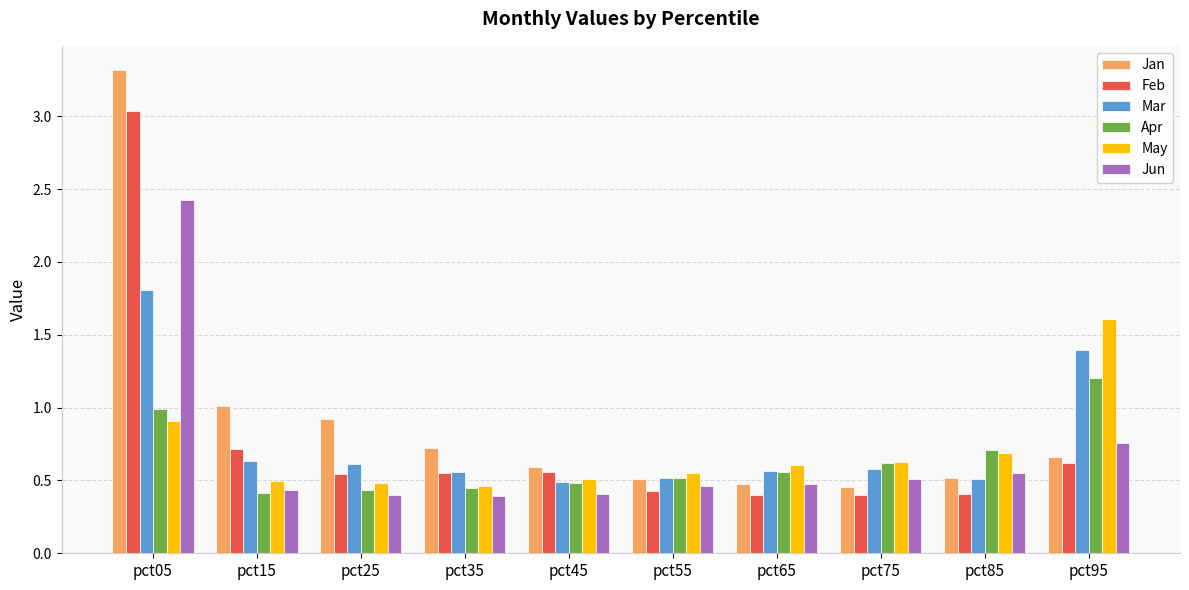

What is the difference between the second highest and second lowest values in the Feb series?

0.3